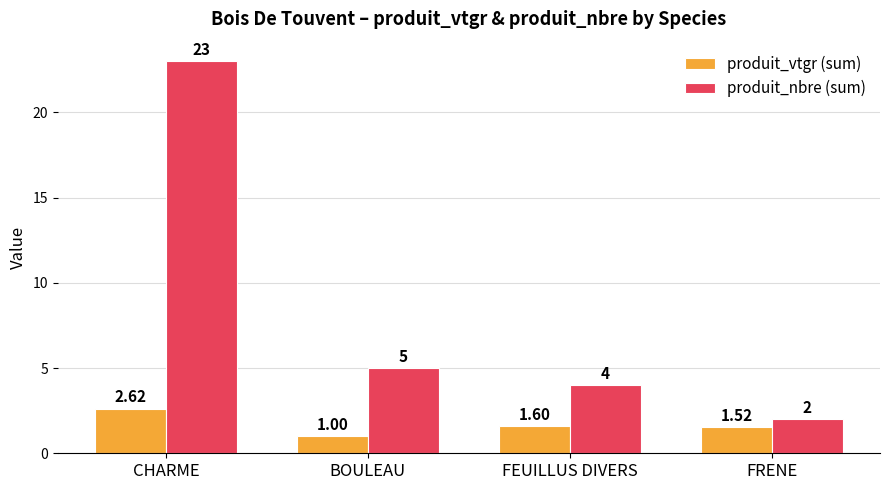

What are all the series names shown in the legend?

produit_vtgr (sum), produit_nbre (sum)